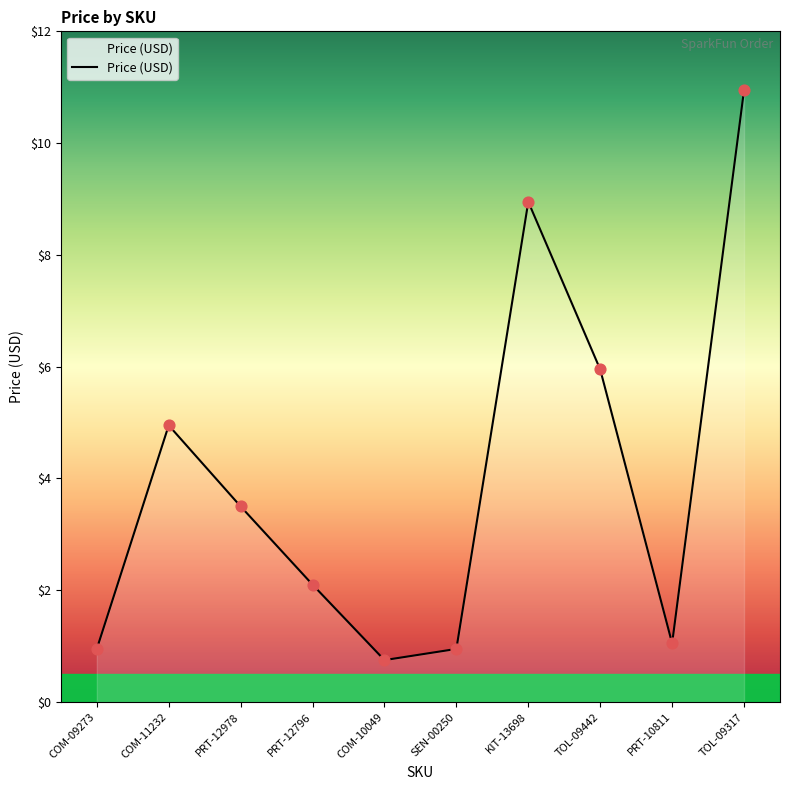

Between TOL-09317 and KIT-13698, which is larger?

TOL-09317